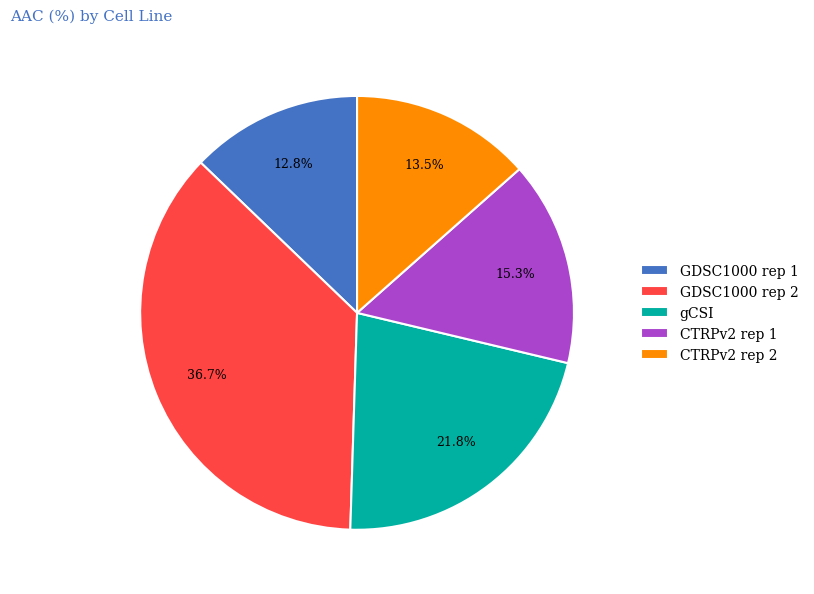

To the nearest percent, what percentage of the pie is gCSI?

22%